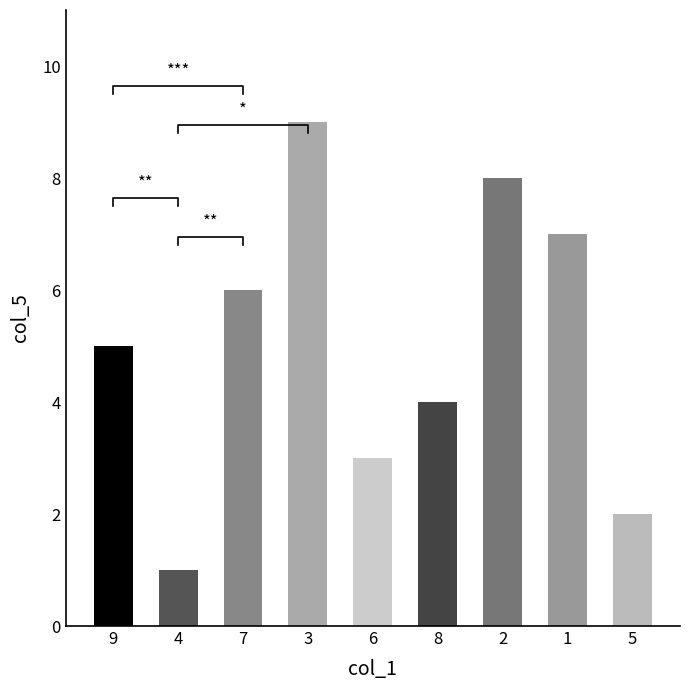

Between 8 and 1, which is larger?

1